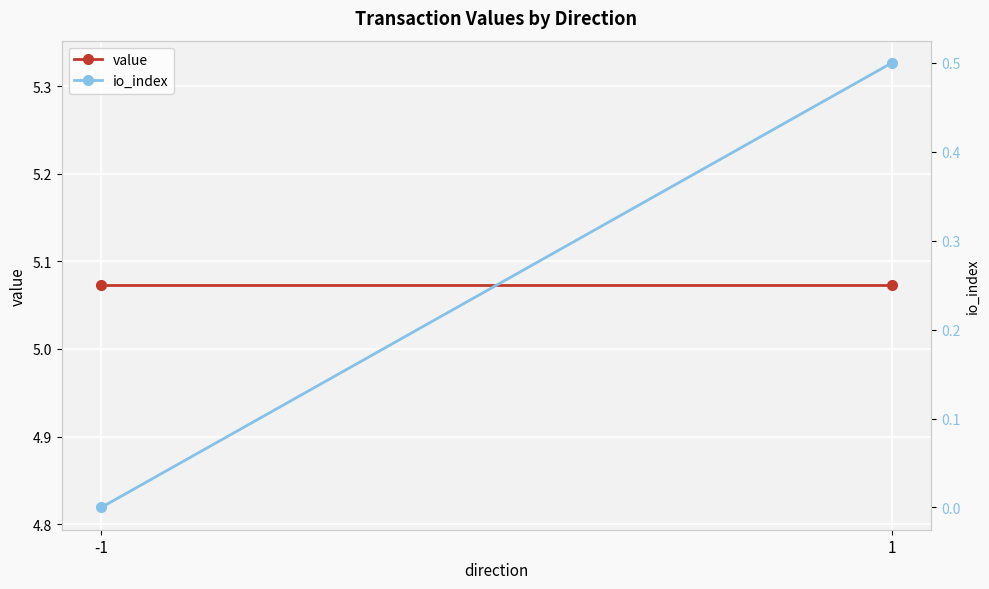

What is the difference between the highest and lowest values at 1?

4.6